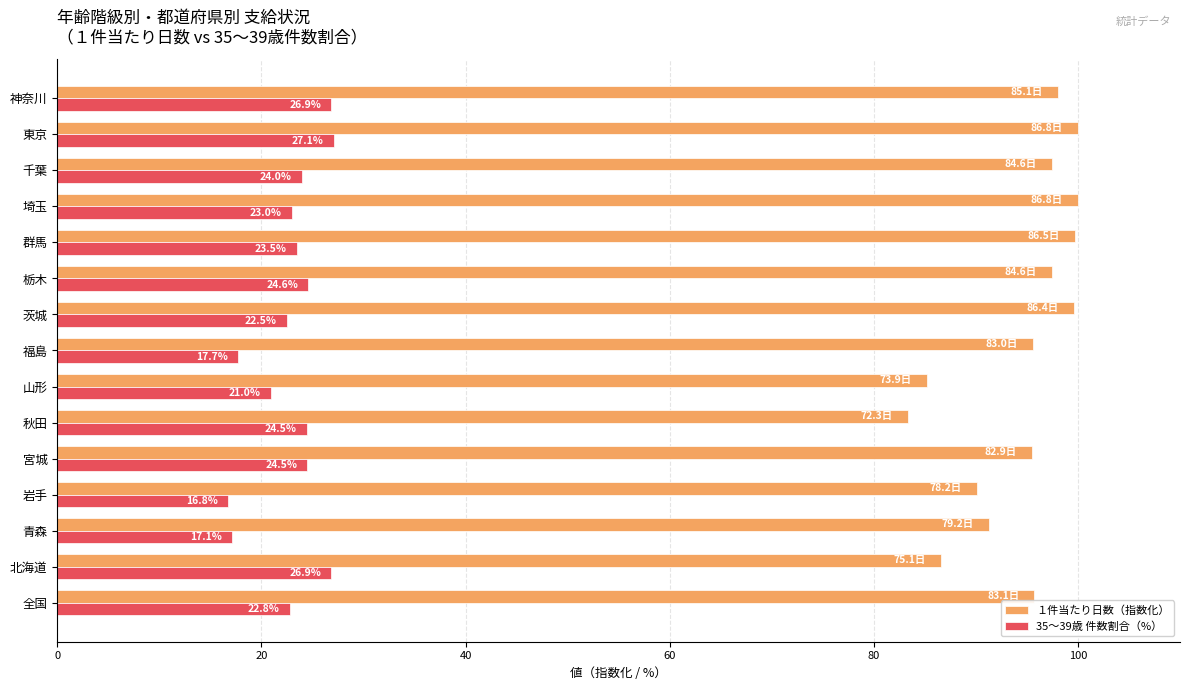

At which label is １件当たり日数（指数化） closest to 91?

青森